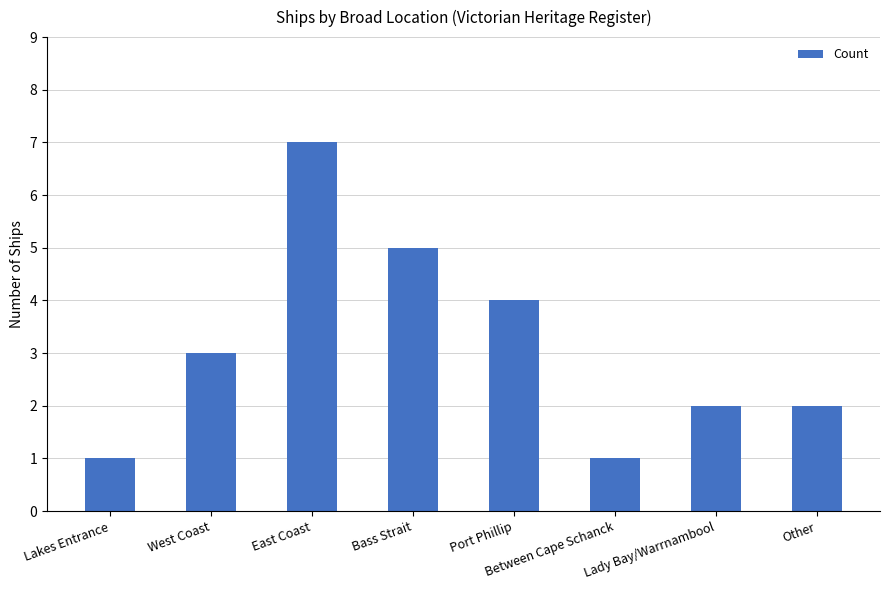

What is the label of the 7th bar from the right?

West Coast